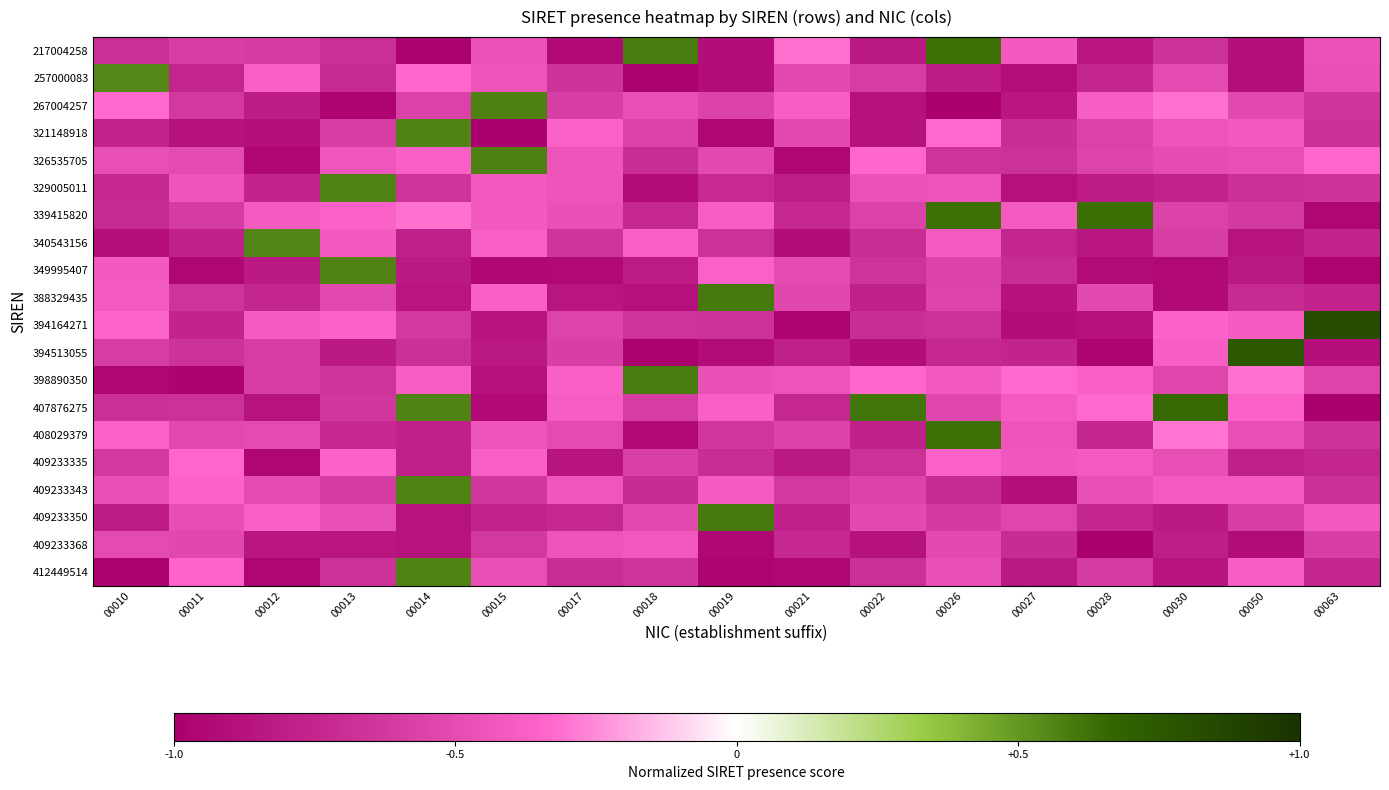

What is the smallest value displayed?

-1.0